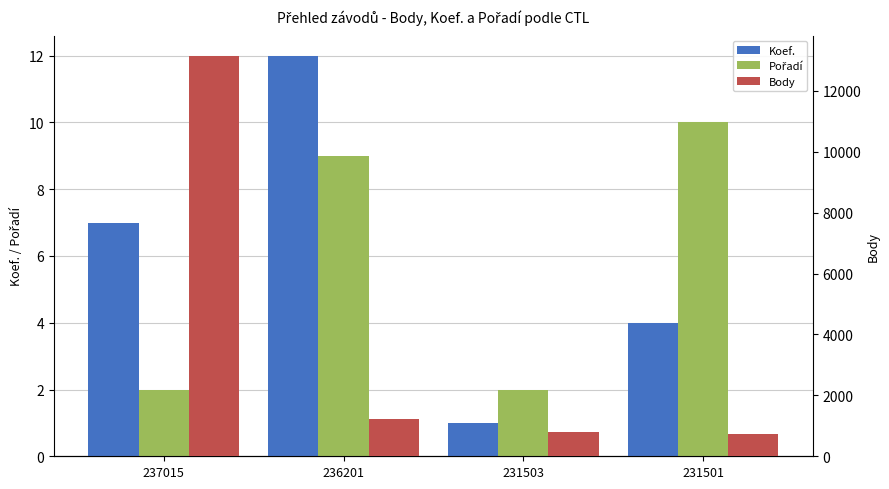

List the series in order of their peak value, lowest first.

Pořadí, Koef., Body